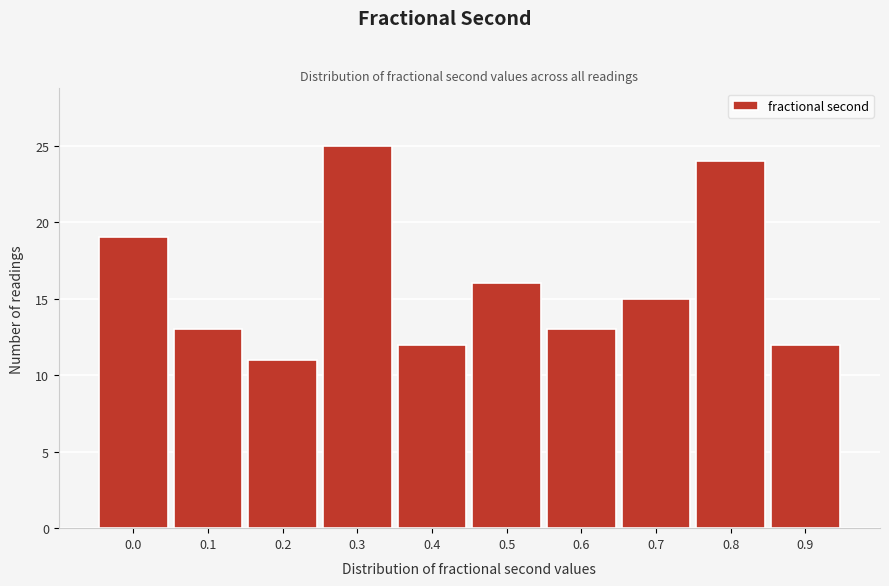

Reading right to left, what are all the values shown in this chart?

0.9=12	0.8=24	0.7=15	0.6=13	0.5=16	0.4=12	0.3=25	0.2=11	0.1=13	0.0=19